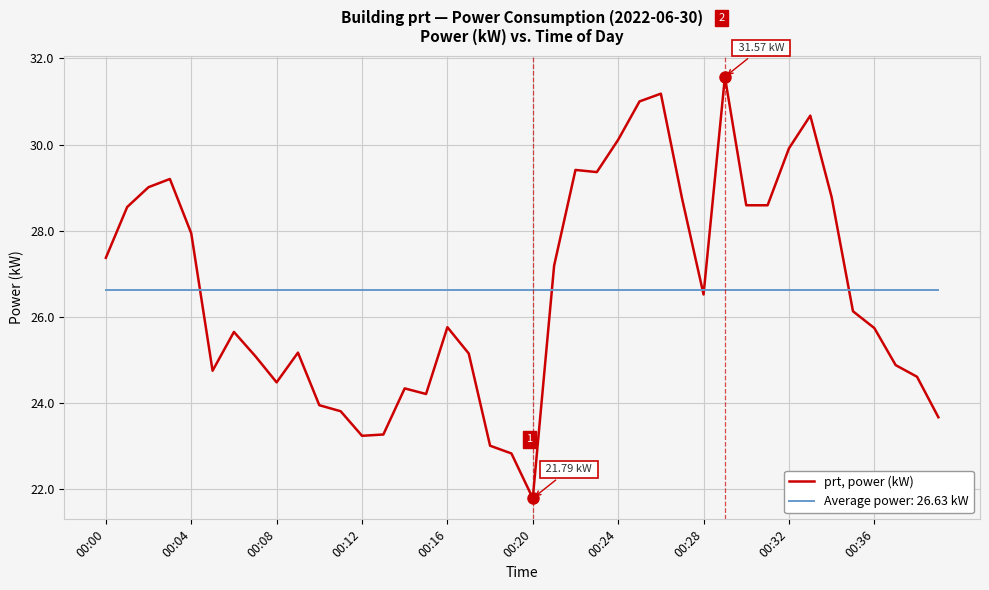

Which series has the widest spread of values?

prt, power (kW)